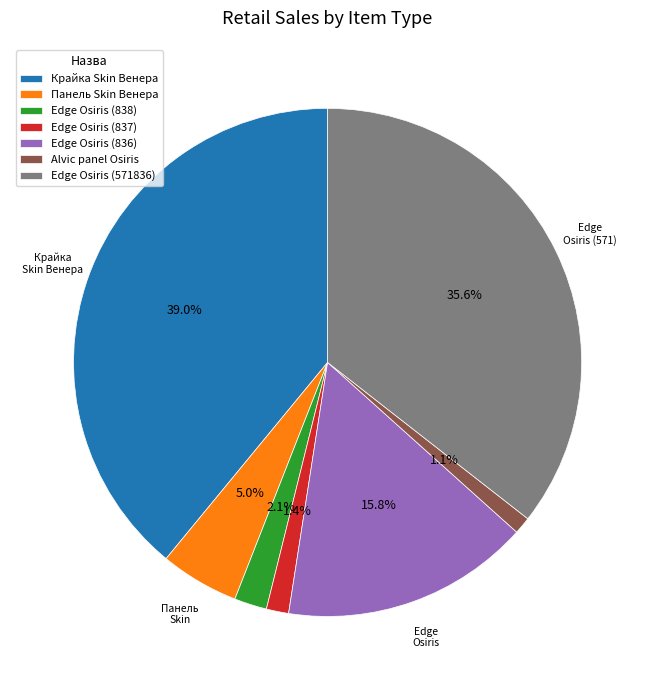

To the nearest percent, what is the difference between the largest and smallest slice percentages?

38%